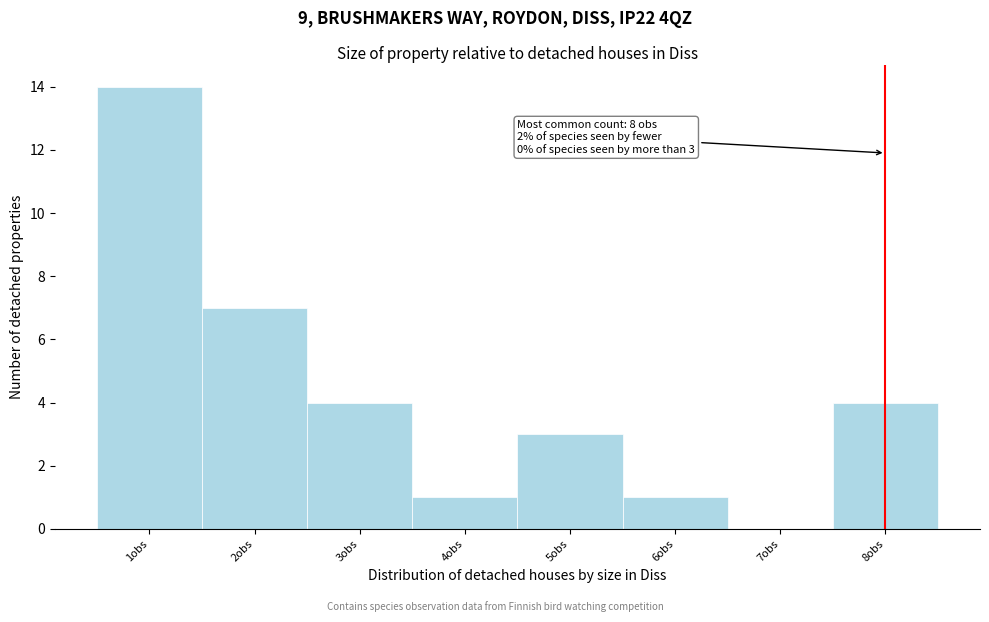

Over which range of the x-axis is the bar tallest?

0.5 to 1.5